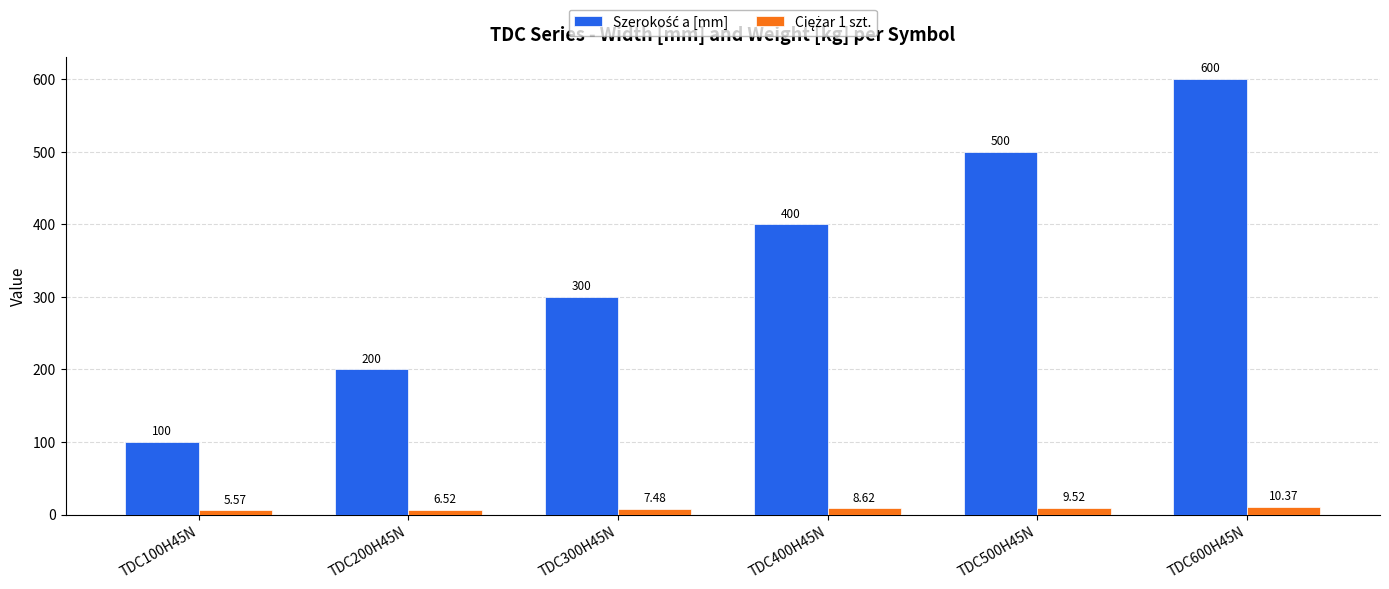

At which category is the sum across all series the highest?

TDC600H45N